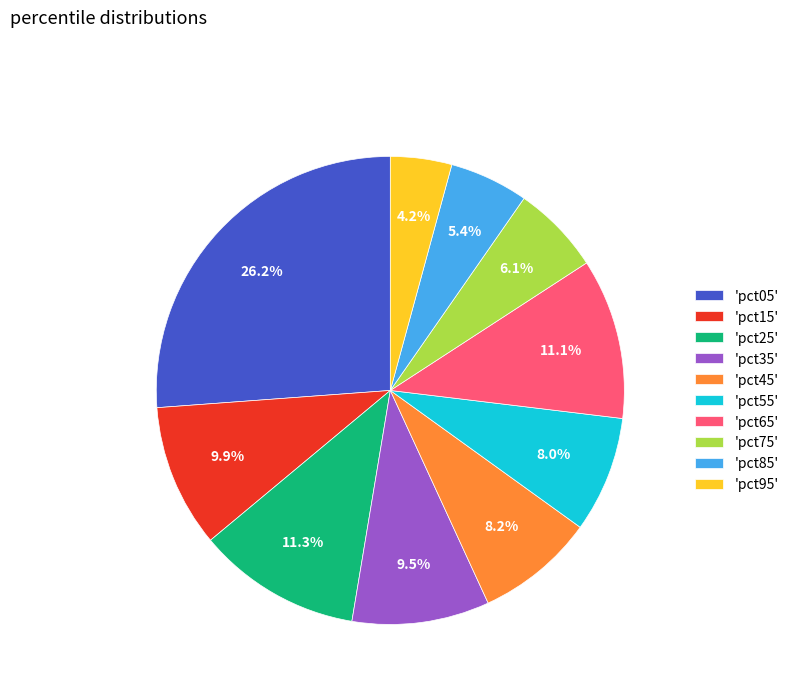

How many slices are in this pie chart?

10